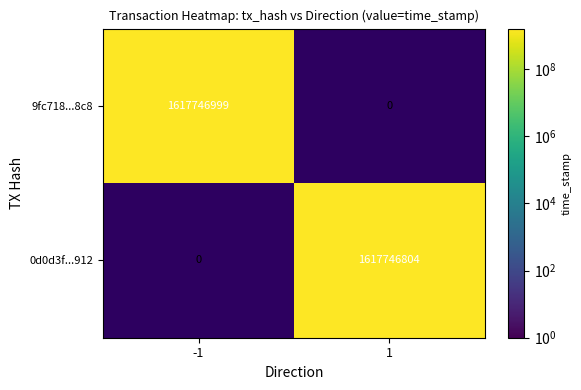

What is the total value across all series at 1?

1617746804